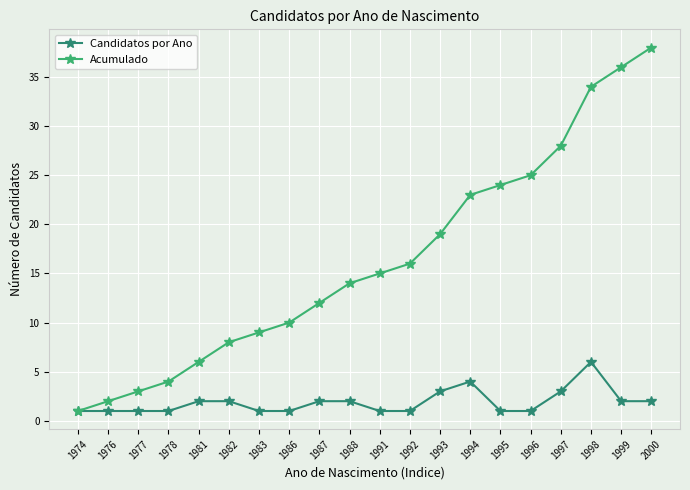

Does the chart have visible grid lines?

Yes